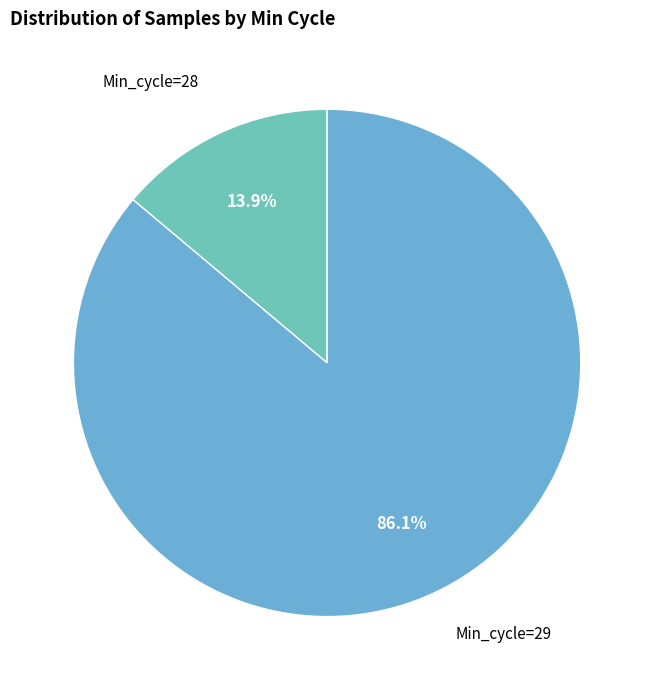

How many slices are in this pie chart?

2